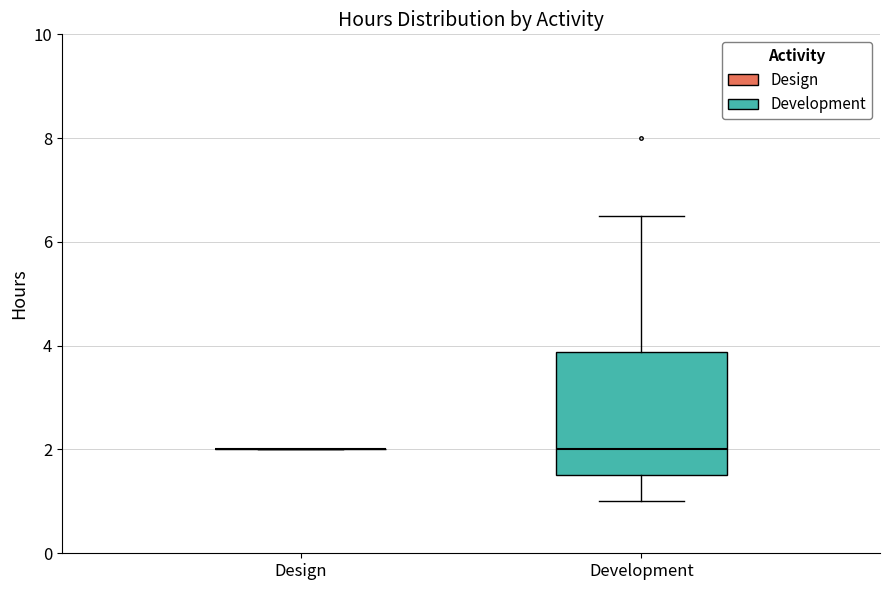

Comparing the boxes themselves (not the whiskers), which one is the tallest?

Development